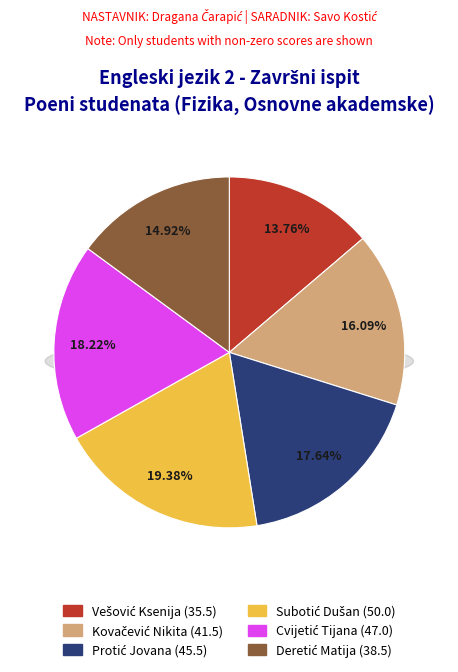

Is Vešović Ksenija the majority of the pie?

No